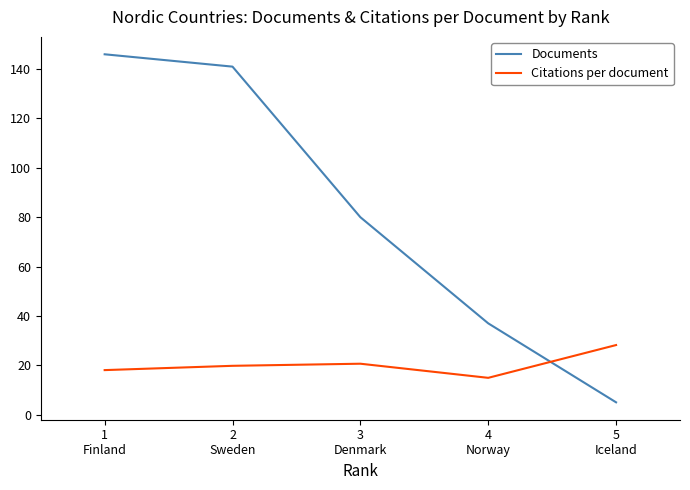

Rank the series by their average value, from lowest to highest.

Citations per document, Documents